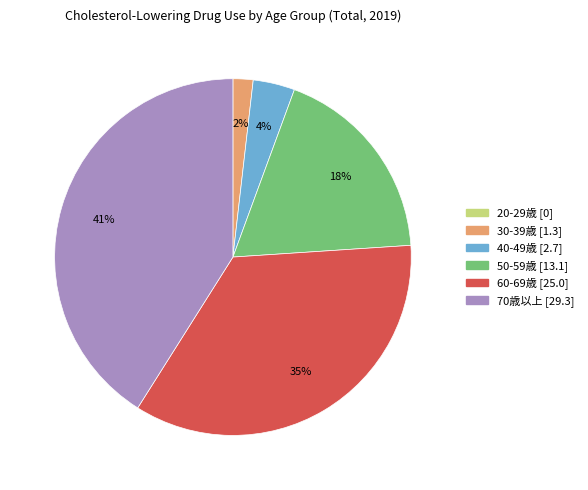

Which slice is the largest?

70歳以上